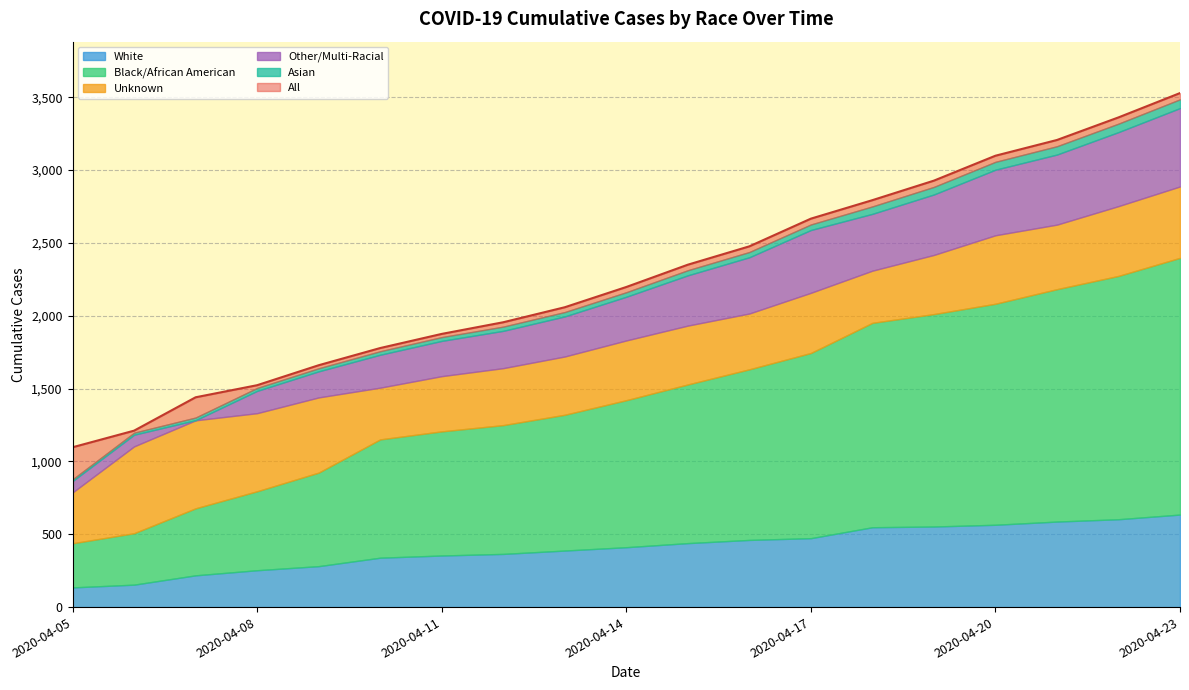

In Other/Multi-Racial, how many points are lower than both neighbors (excluding endpoints)?

2